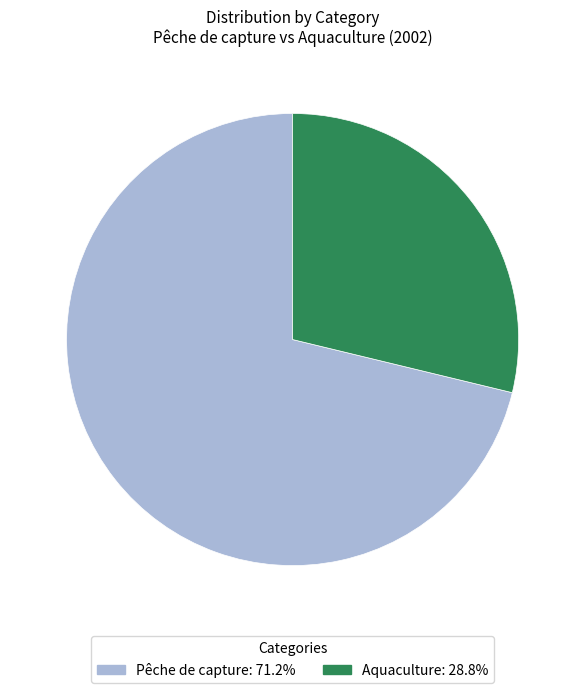

Do Aquaculture and Pêche de capture together represent more than half of the pie?

Yes